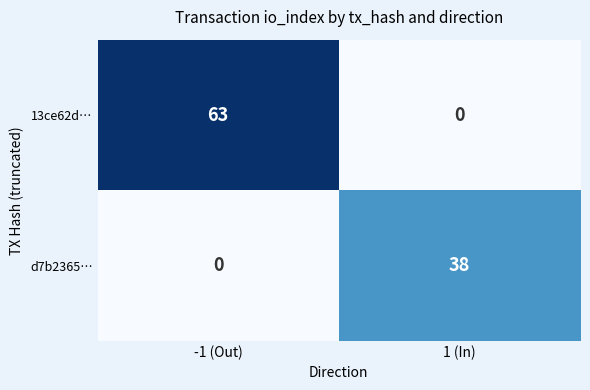

What is the approximate value of d7b2365… at 1 (In)?

38